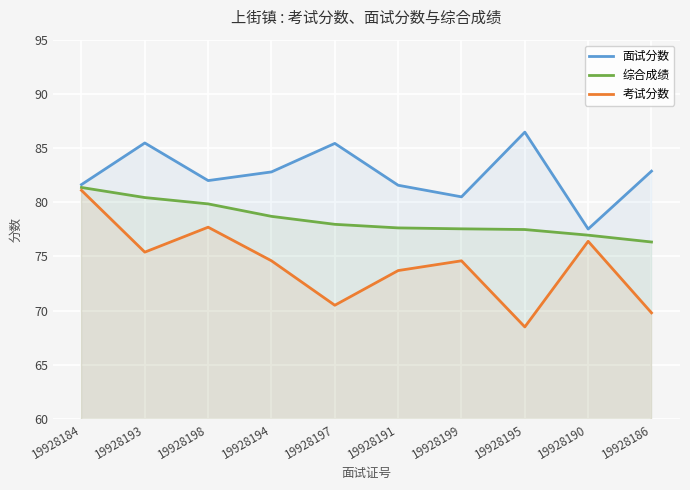

At which label does 考试分数 first exceed 74?

19928184